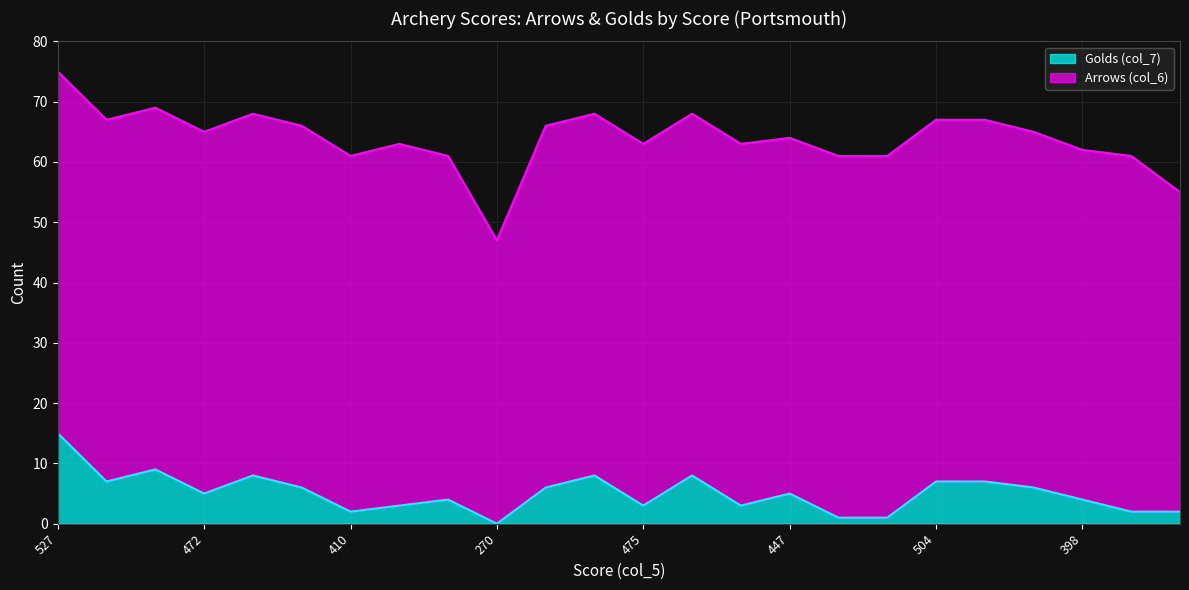

True or false: the data shows 7 at 458.

True